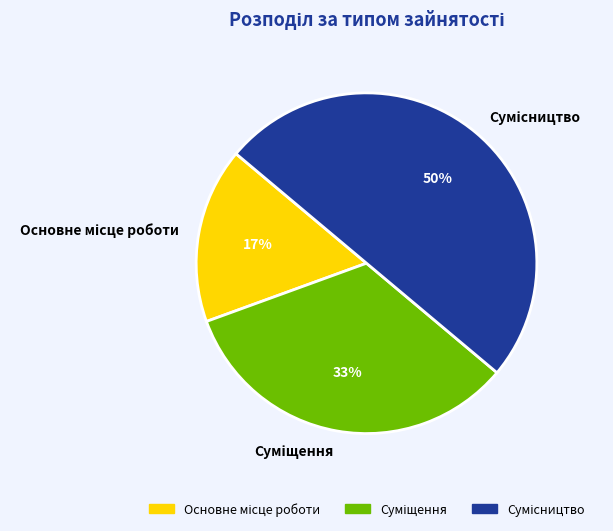

To the nearest percent, what is the difference between the largest and smallest slice percentages?

33%